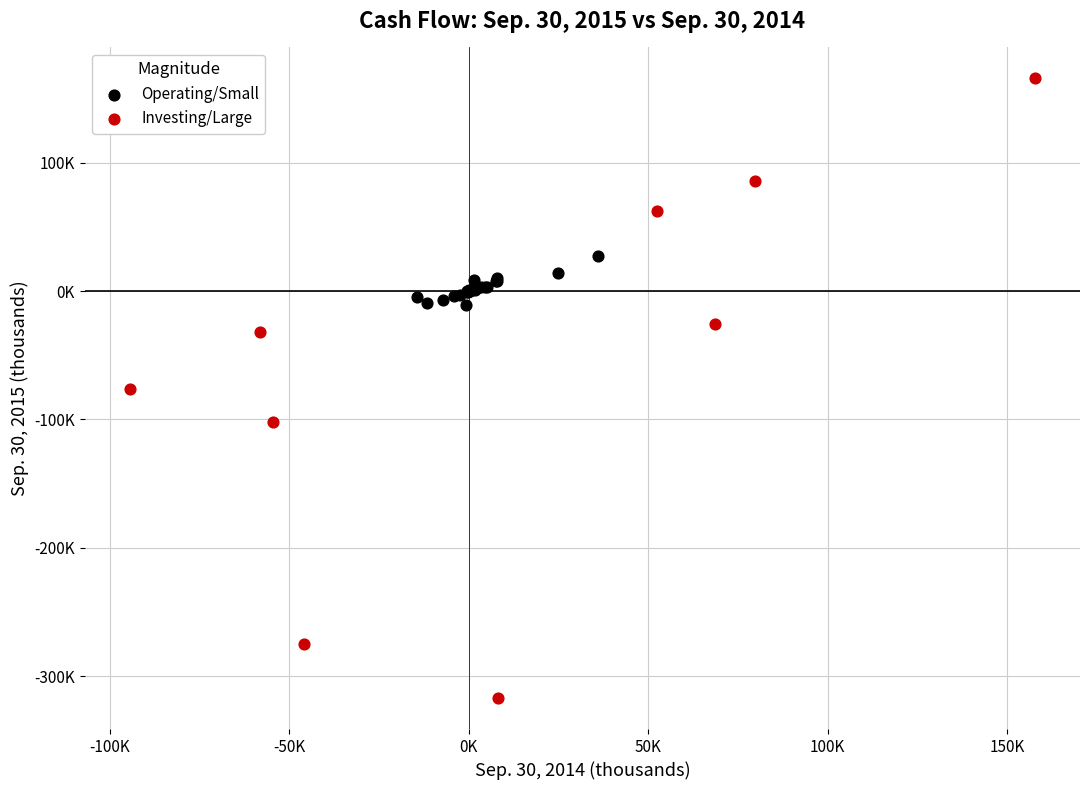

What are all the series names shown in the legend?

Operating/Small, Investing/Large